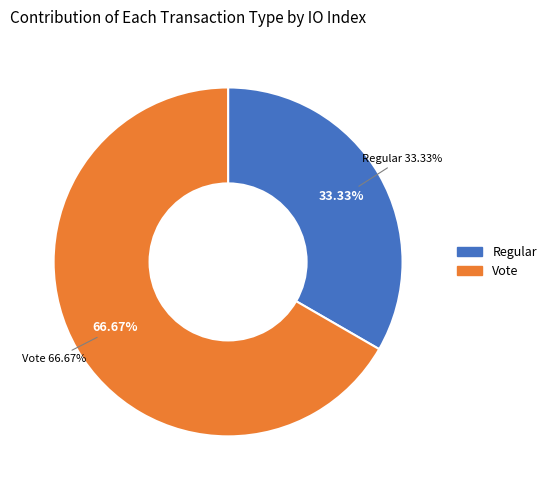

To the nearest percent, what portion does Vote represent?

67%